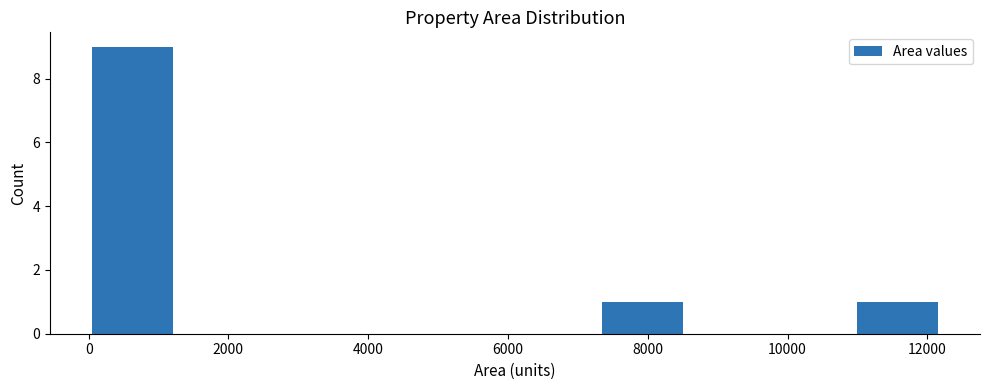

Which range on the x-axis has the tallest bar?

0 to 1200